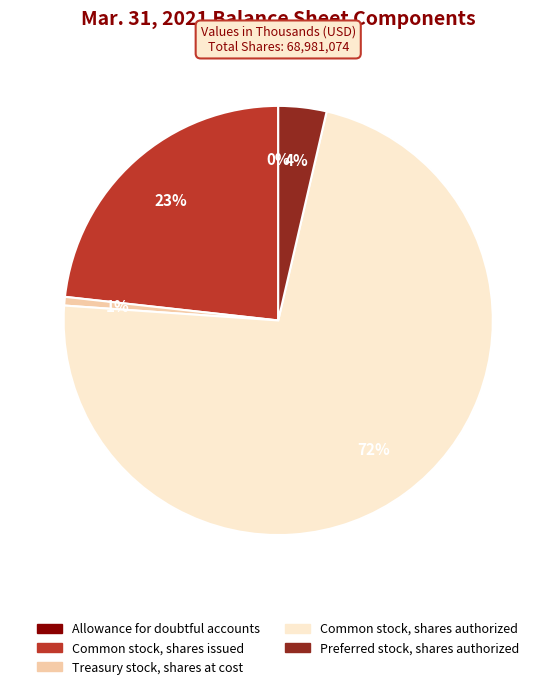

Between Treasury stock, shares at cost and Common stock, shares authorized, which is larger?

Common stock, shares authorized